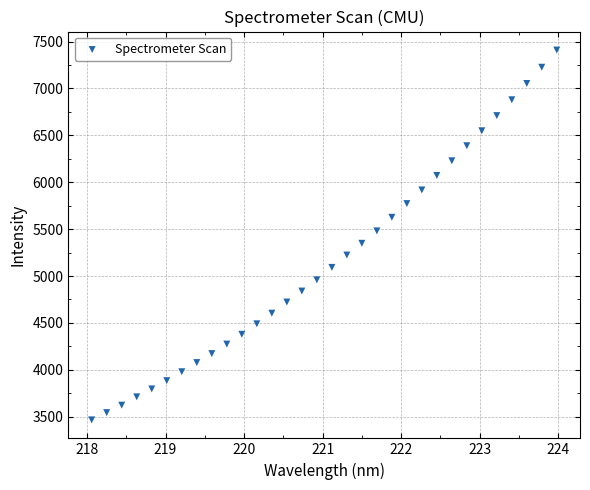

What is the range of Y values (max minus min)?

3943.3